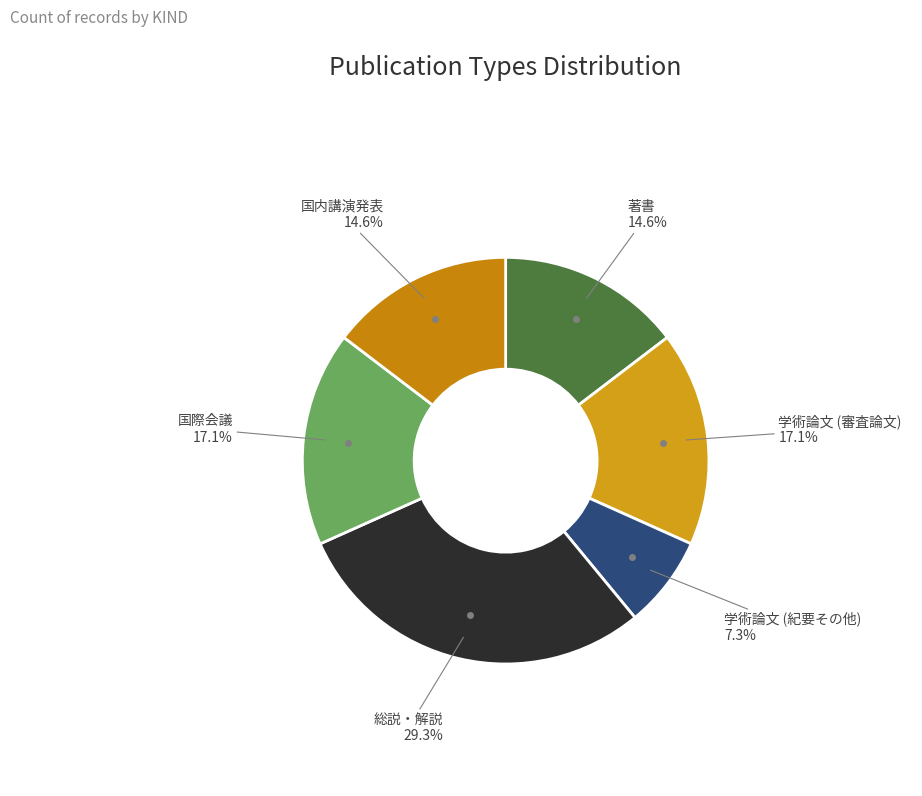

How many slices are in this pie chart?

6